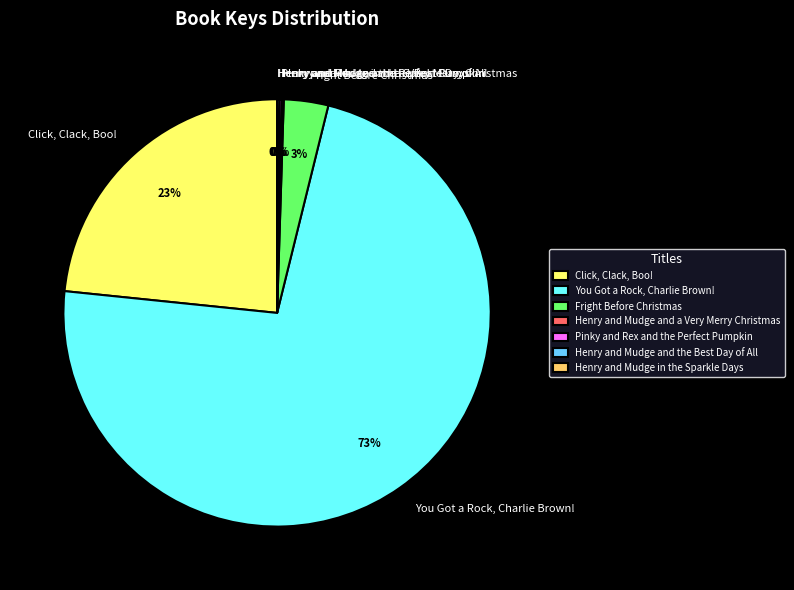

To the nearest percent, what percentage of the pie is Fright Before Christmas?

3%